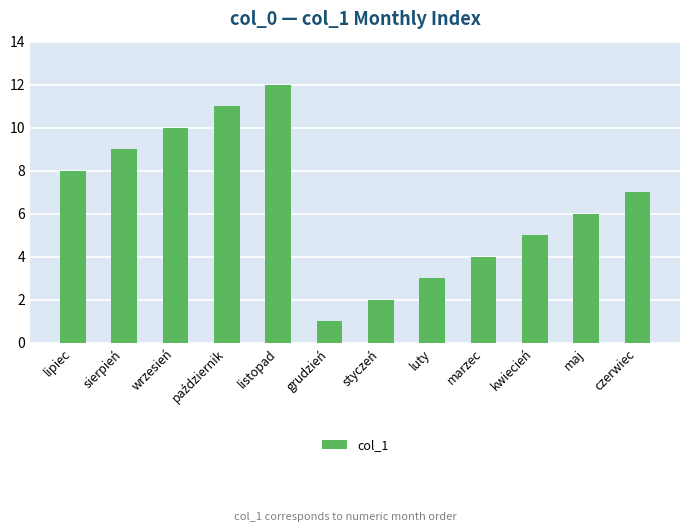

How many bars are there in total?

12